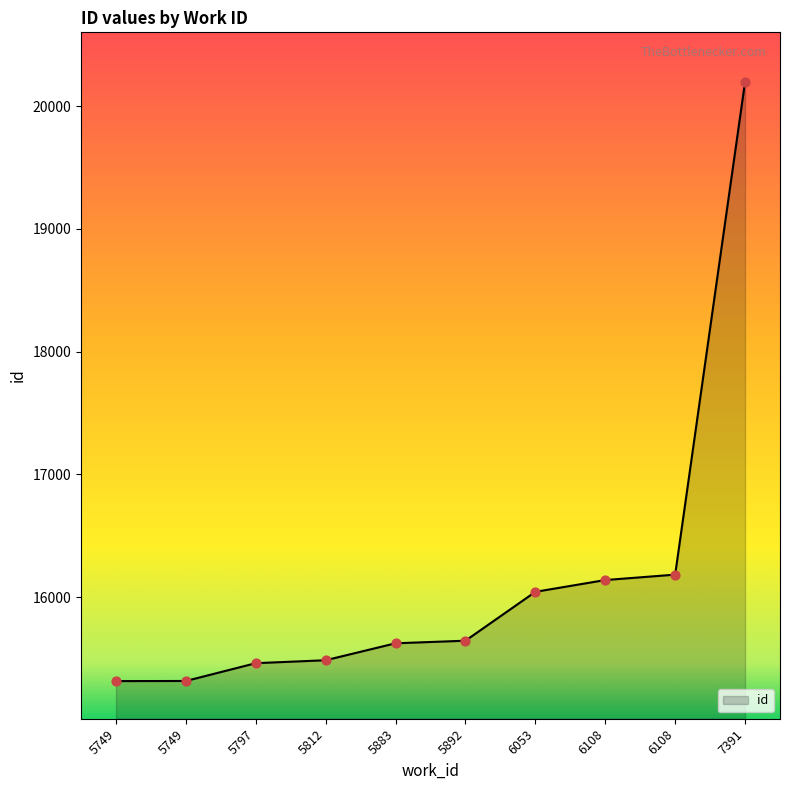

Which has a higher value, 5749 or 5797?

5797